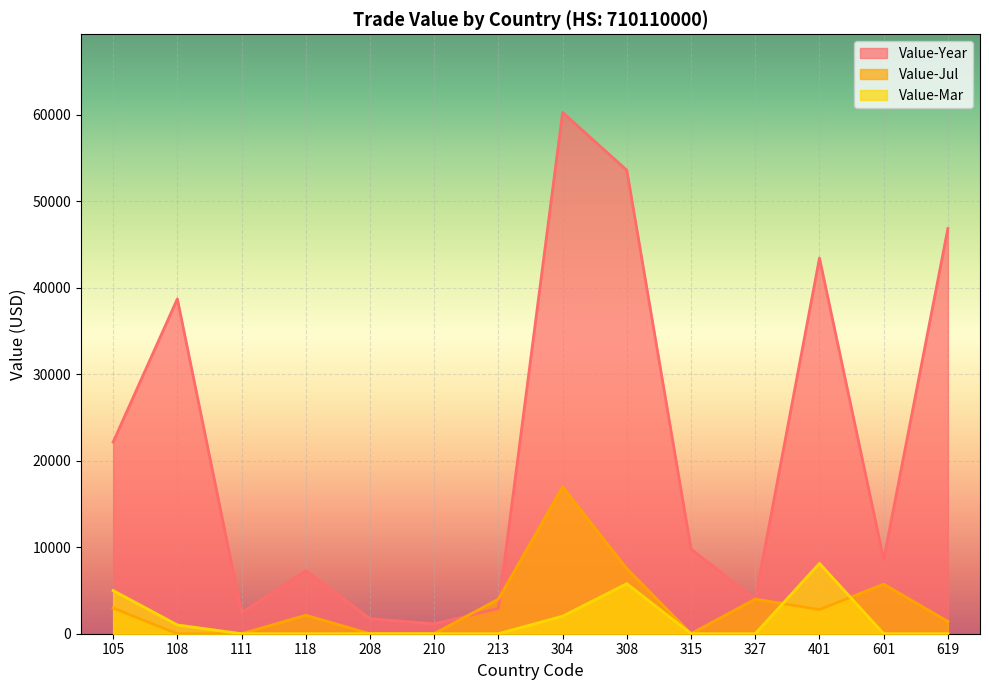

How many intersections are there between Value-Year and Value-Jul?

2